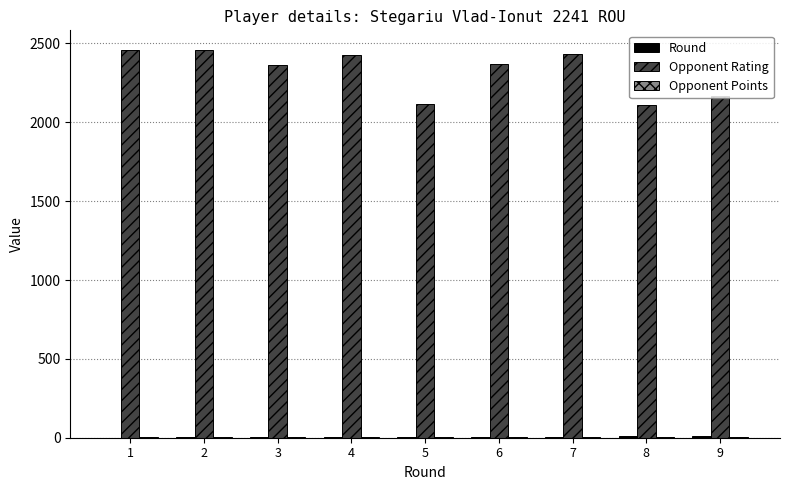

What is the maximum value shown in the chart?

2460.0